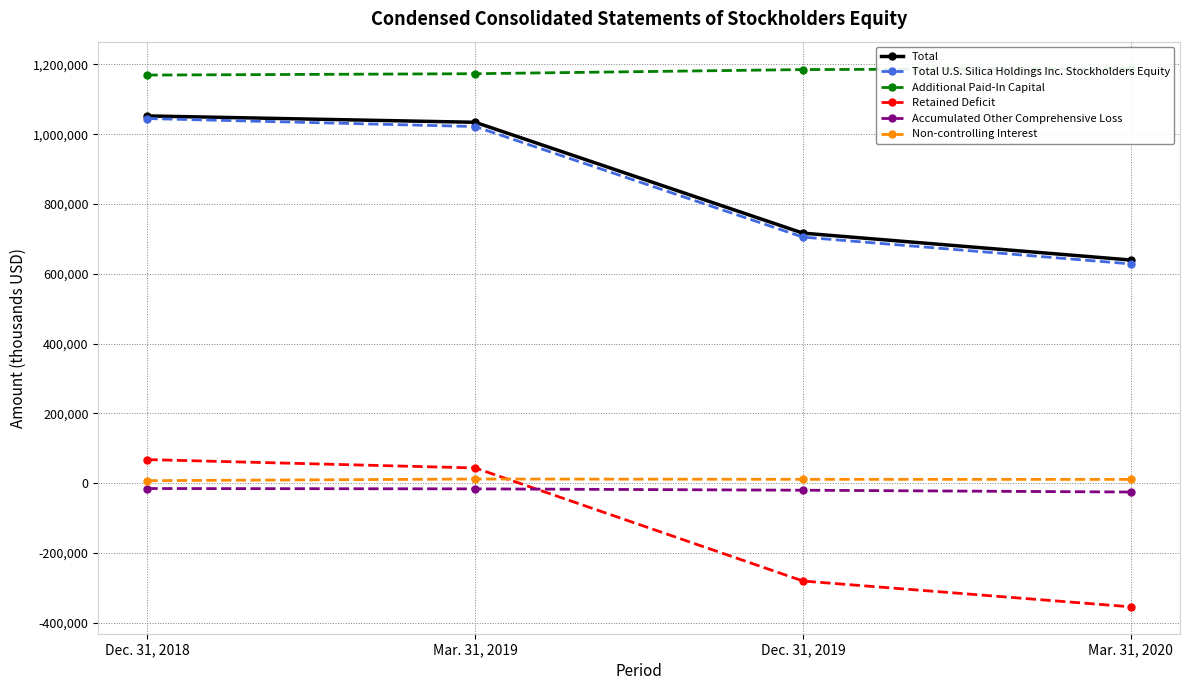

Count the number of categories in the chart.

4